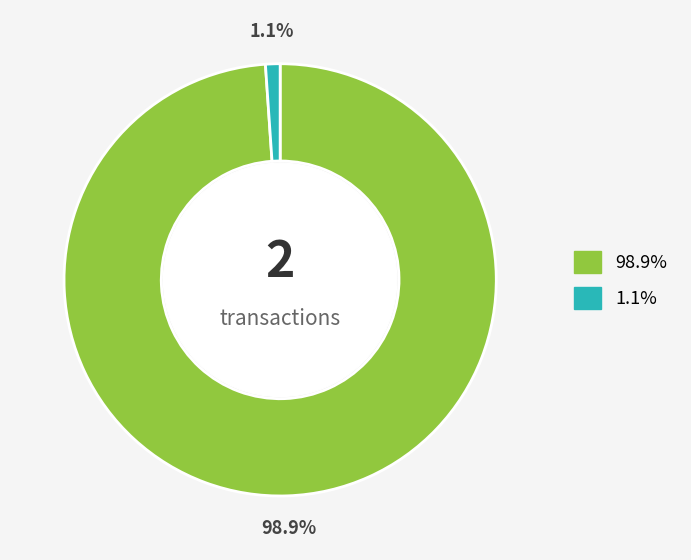

Is there any slice that represents more than half of the pie?

Yes